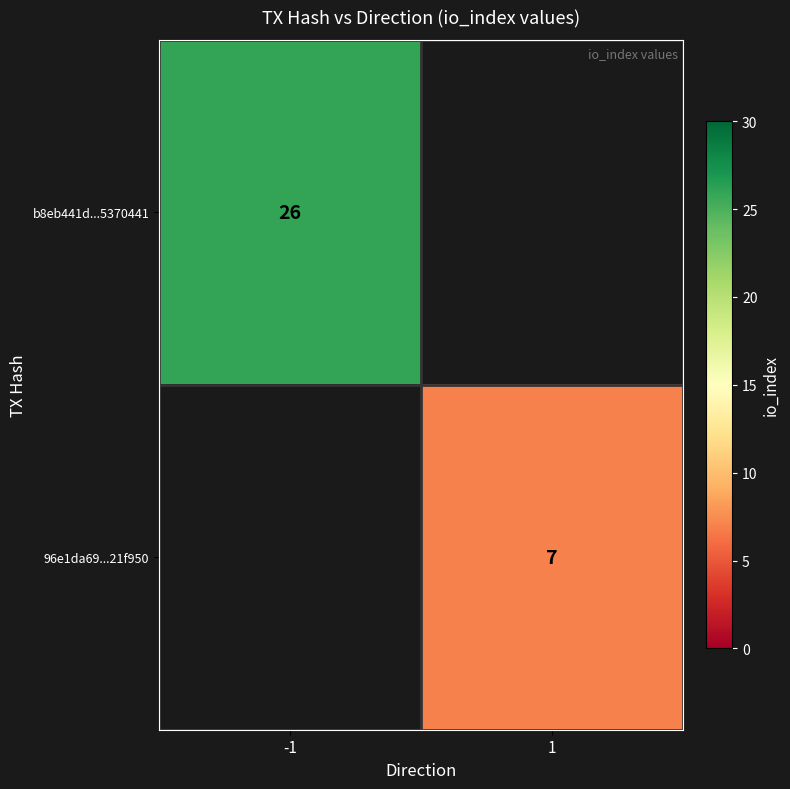

Is it true that 96e1da69...21f950 equals 7 at 1?

True